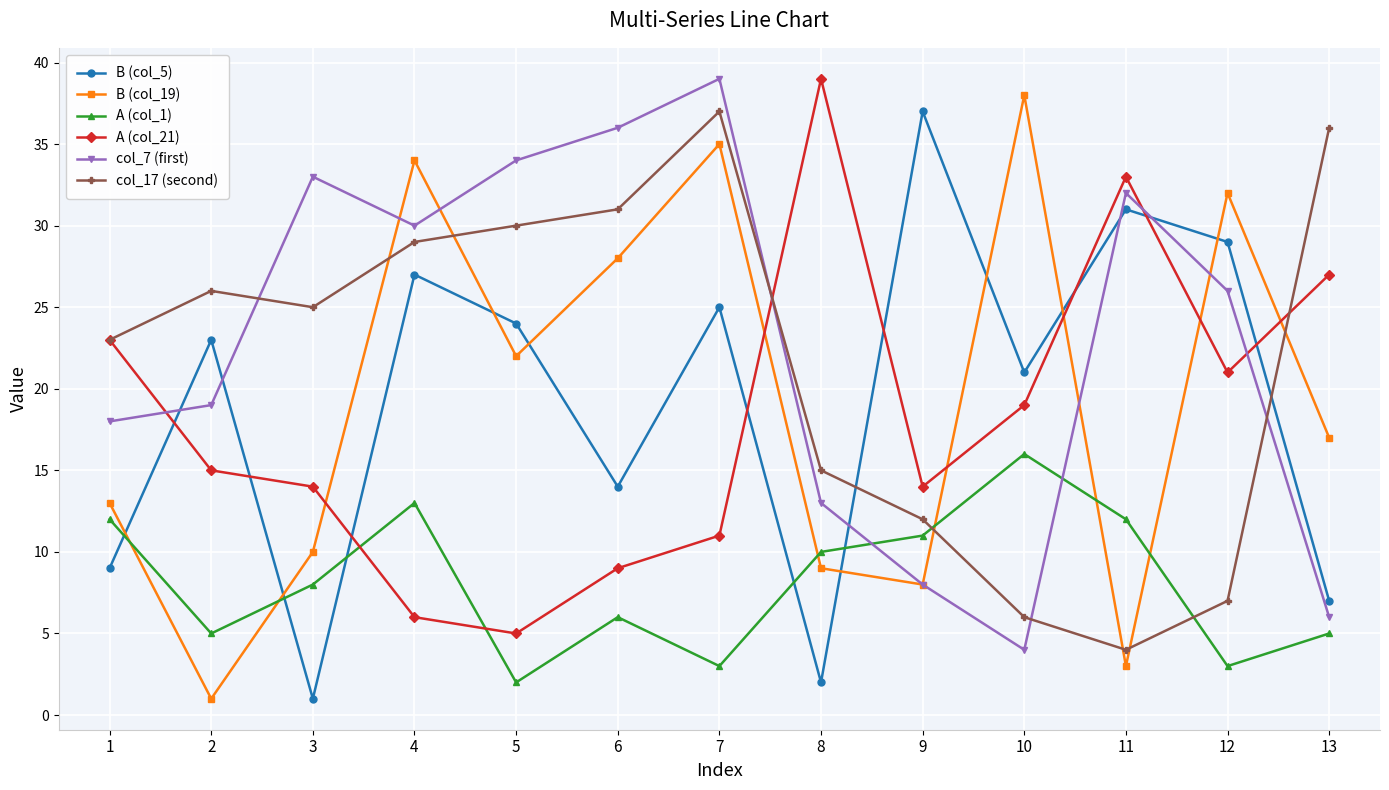

What is the value of the A (col_21) point at the 9th from the left?

14